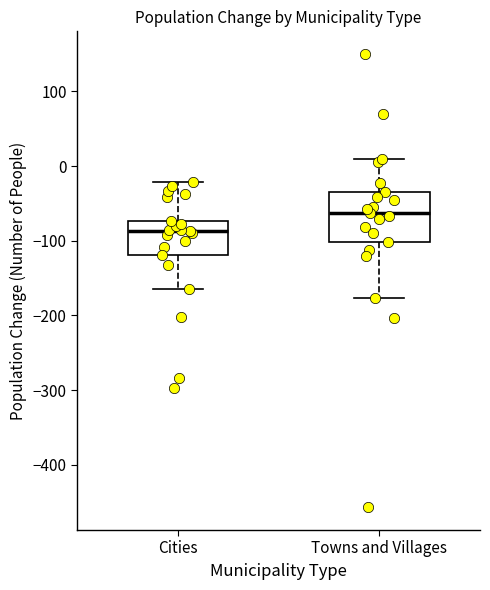

Where is the upper edge of the box for Cities on the y-axis? The values are not printed on the chart, so give them approximately, as read against the axis.

-70